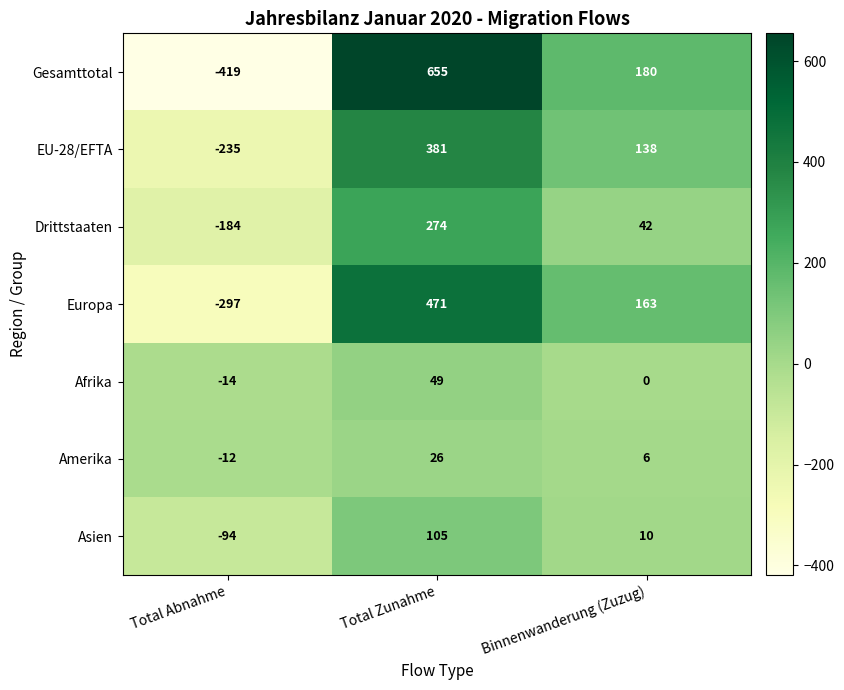

What is the difference between the second highest and minimum values in the Amerika series?

18